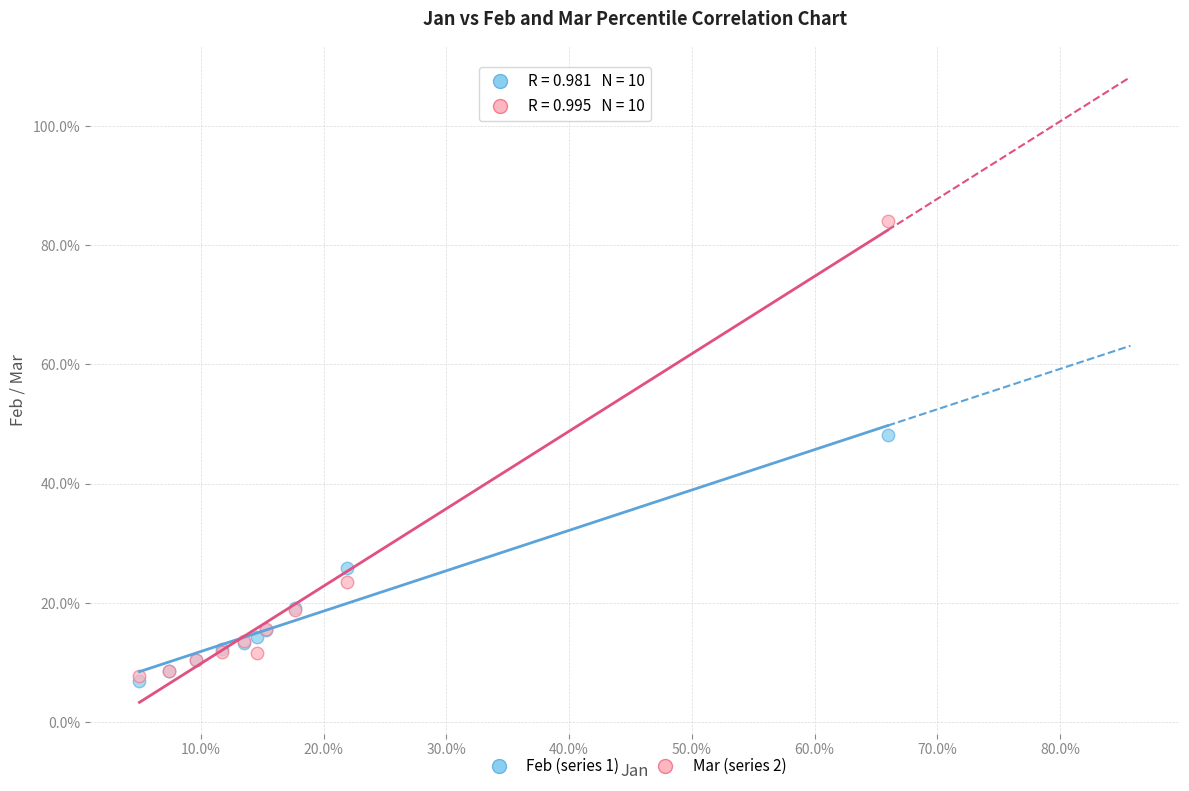

What are all the series names shown in the legend?

Feb (series 1), Mar (series 2)